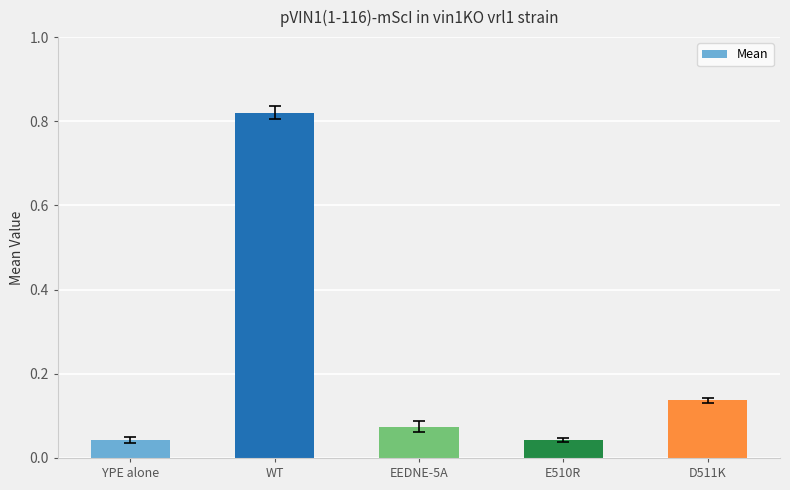

Which category has the highest value across all series?

WT